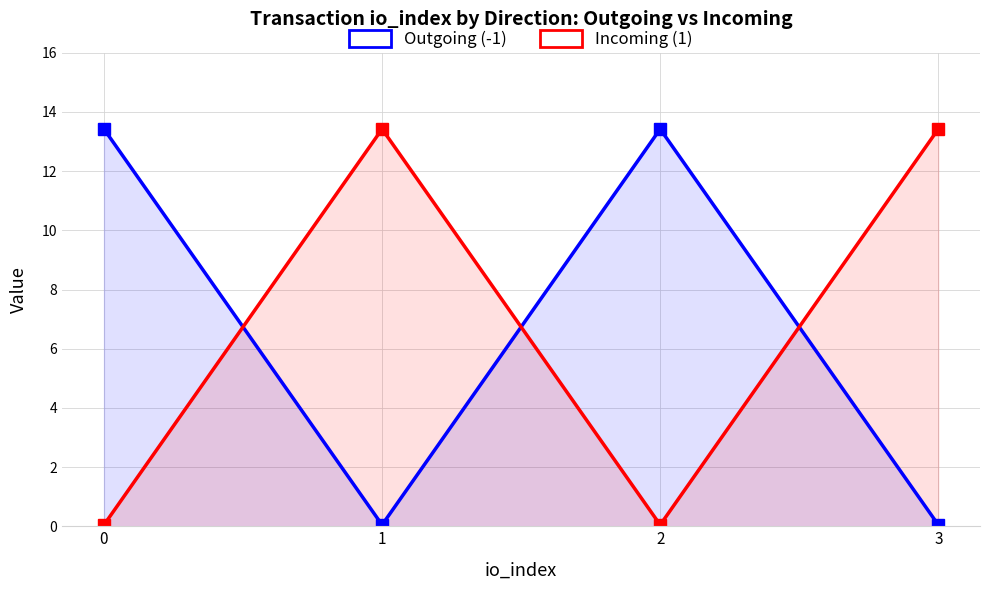

The value of Outgoing (-1) at 1 is 0.1. True or false?

False